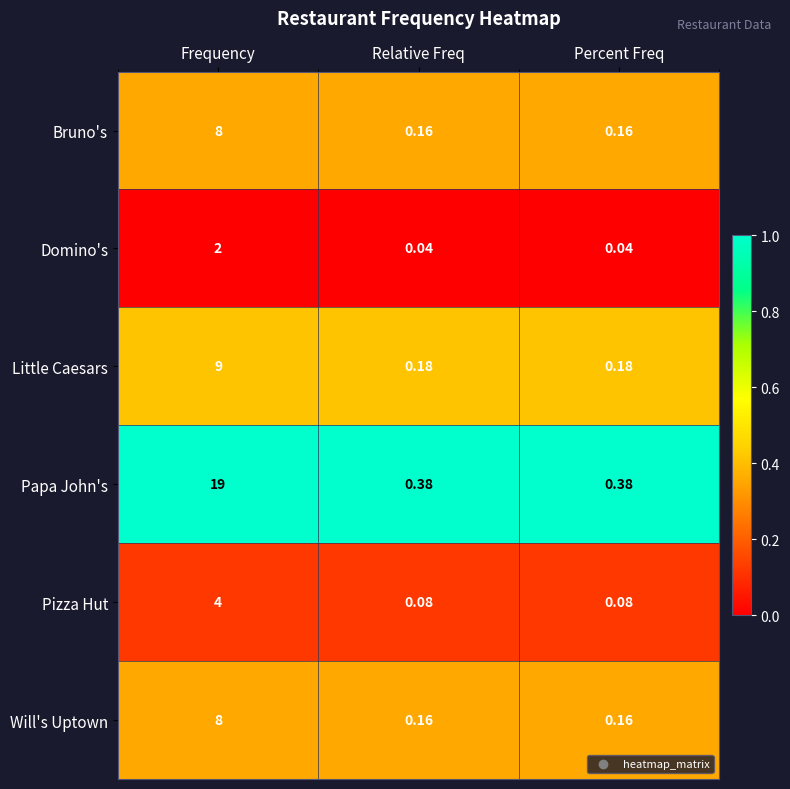

Is the value of Pizza Hut at Frequency greater than the value of Will's Uptown at Percent Freq?

Yes